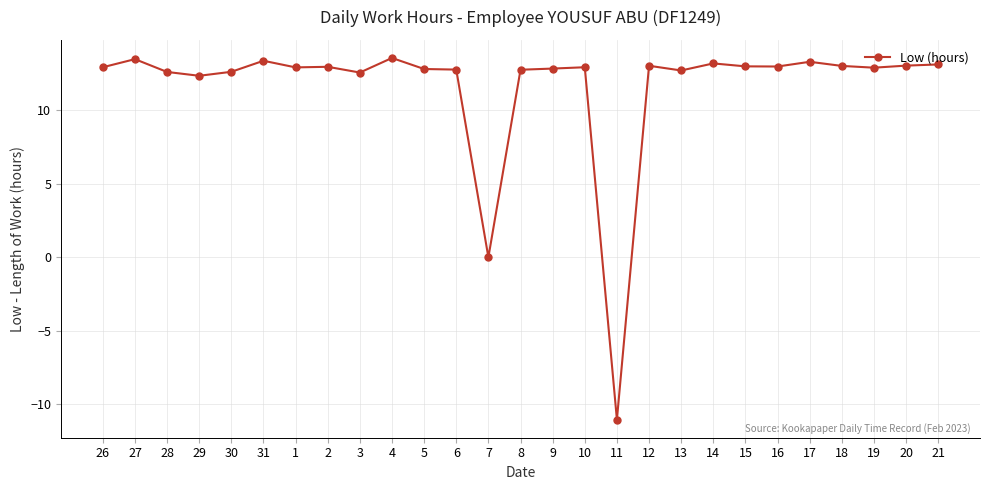

Approximately how many times larger is the value at 15 compared to 10?

1.0